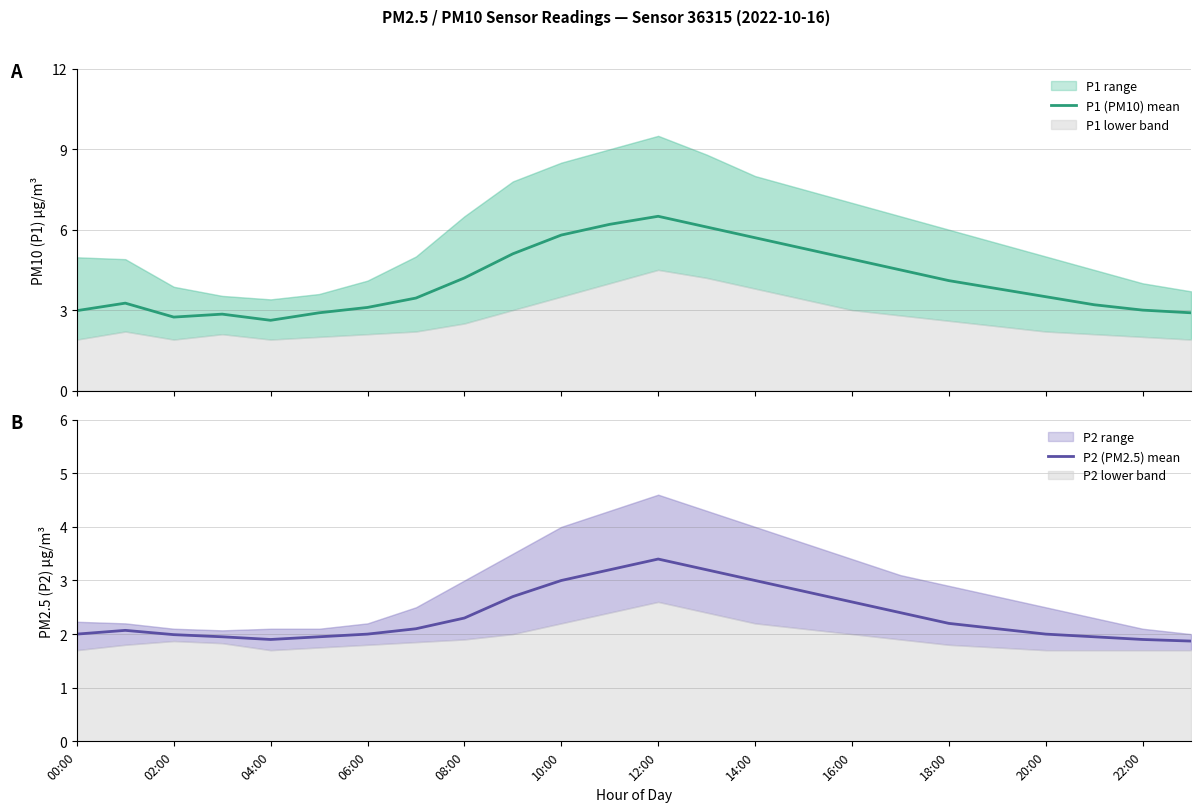

What is the minimum value shown in the chart?

1.9